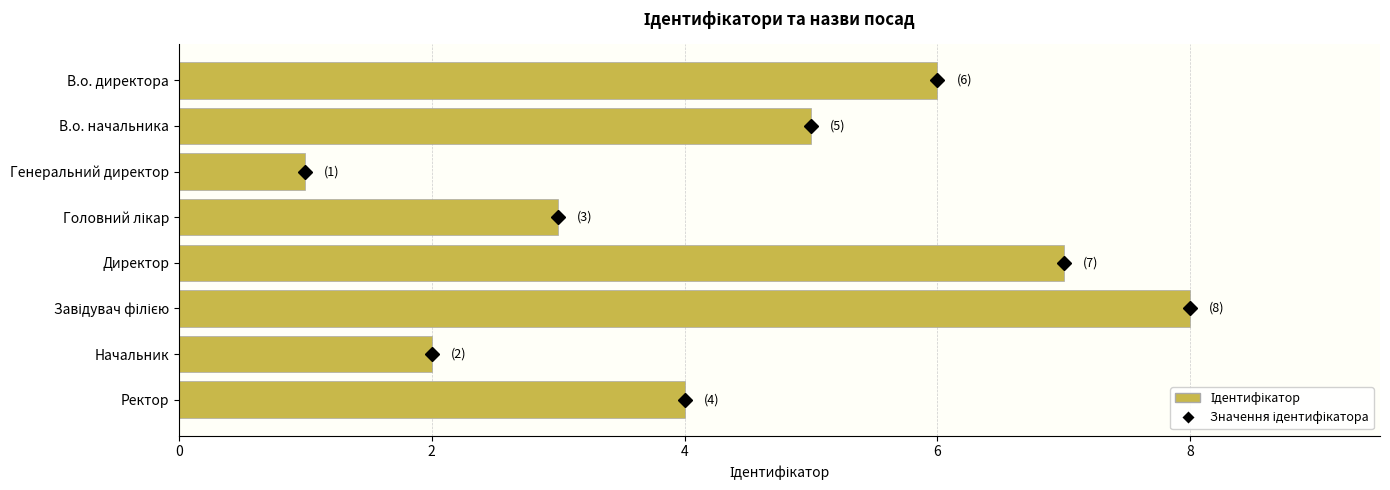

Are the bars grouped side by side (vs. stacked)?

No